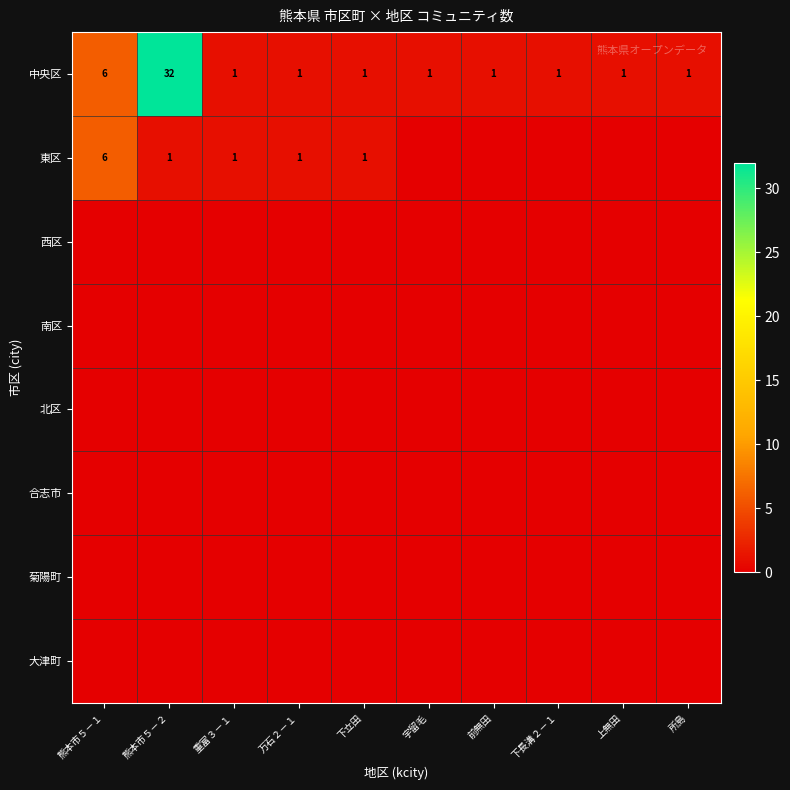

True or false: 中央区 has a value of 1 at 重富３－１.

True